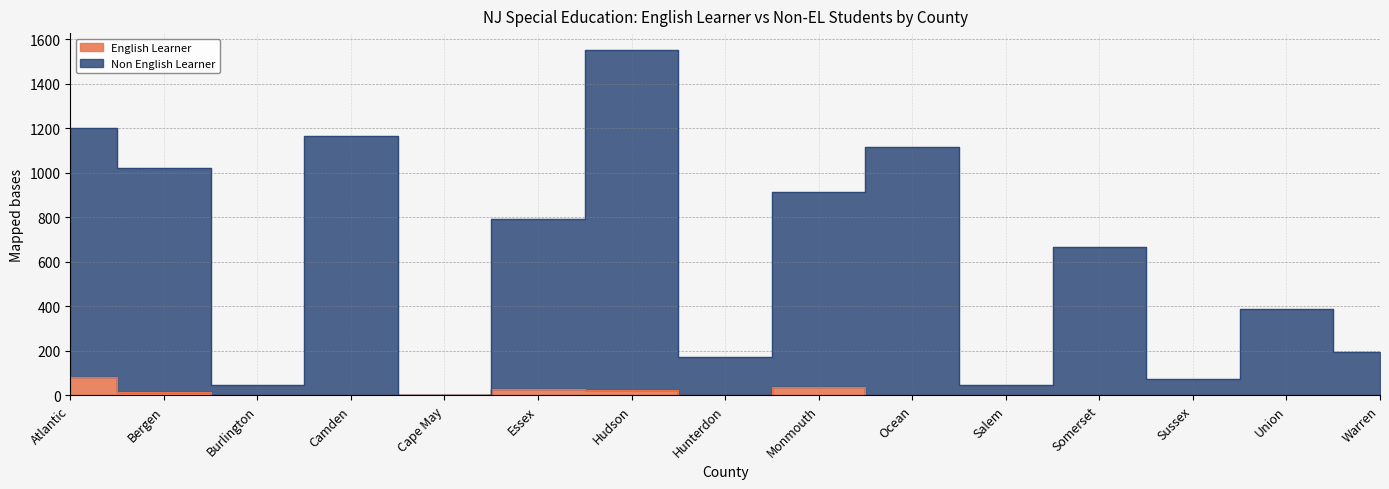

Which series has the largest total across all categories?

Non English Learner